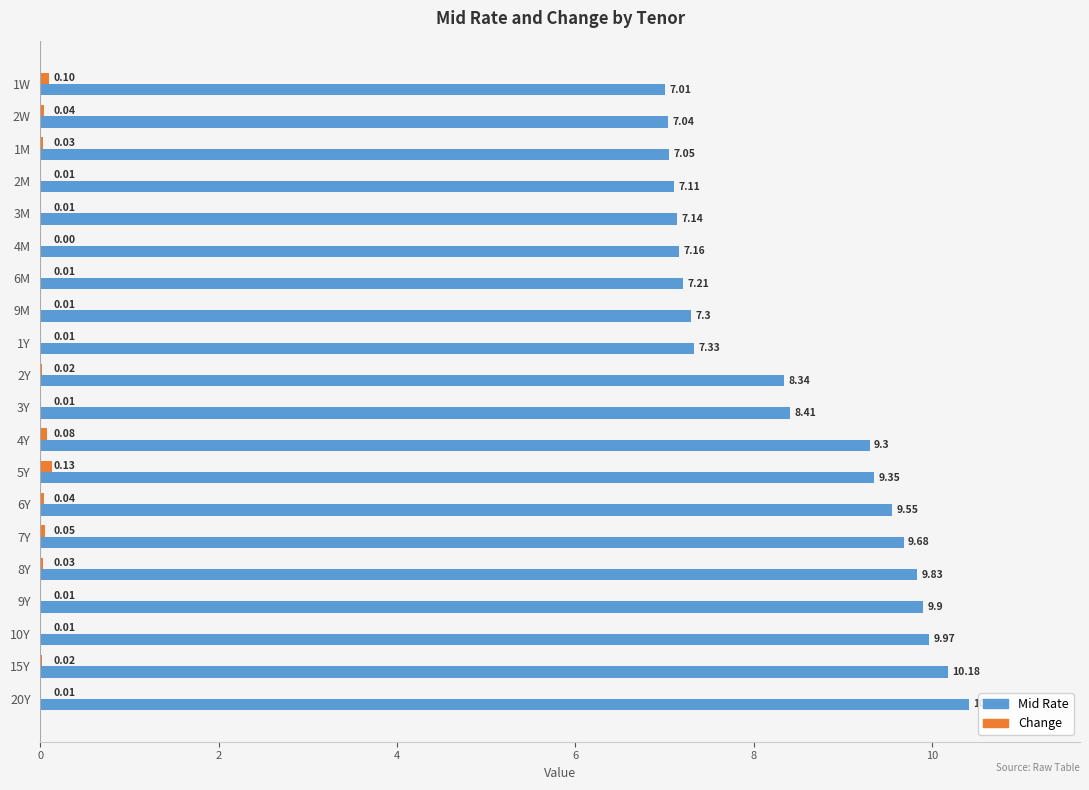

What is the sum of all Change values?

0.6